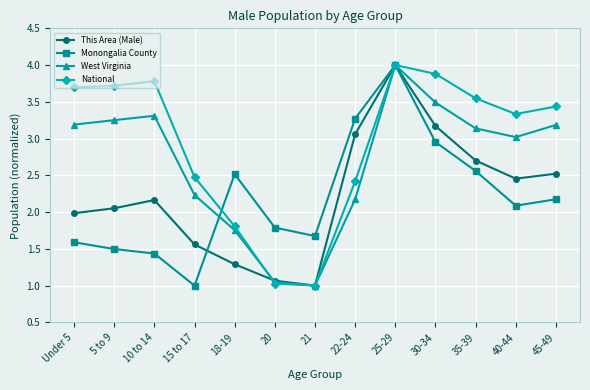

What are all the series names shown in the legend?

This Area (Male), Monongalia County, West Virginia, National